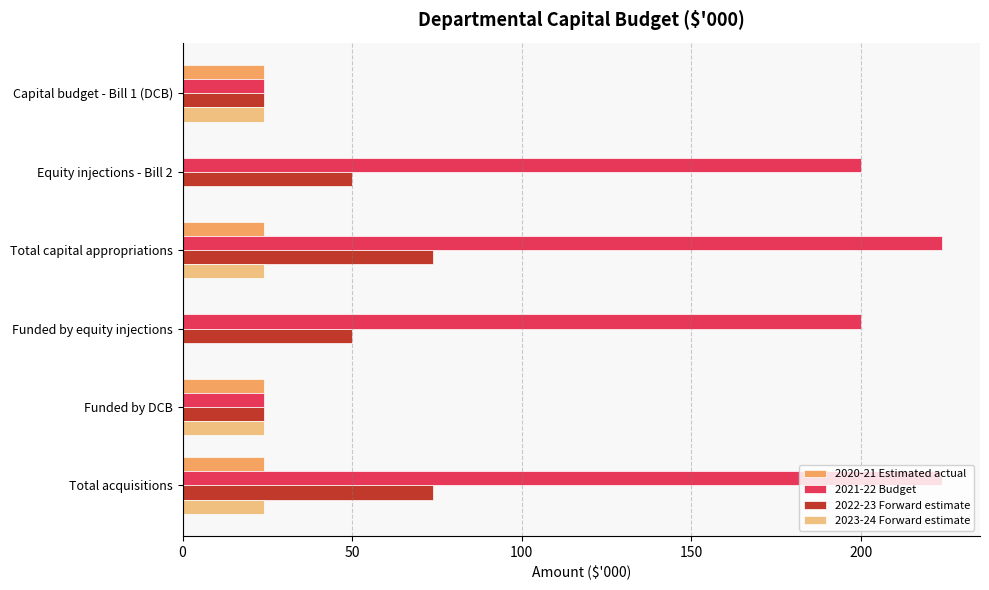

What is the greatest value displayed?

224